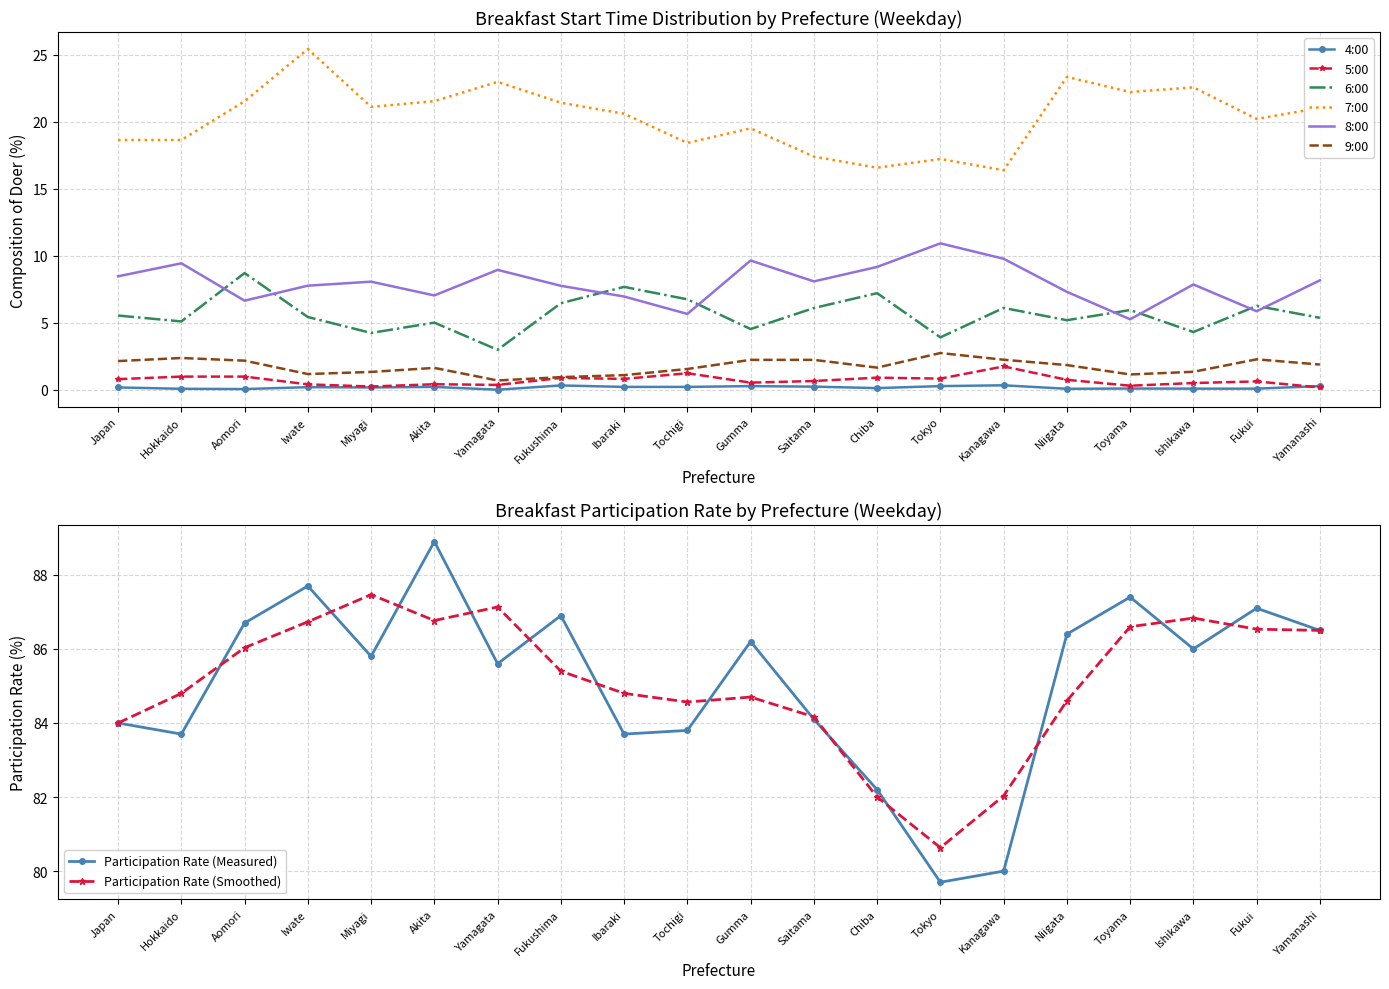

True or false: 4:00 and 8:00 cross at least once.

False